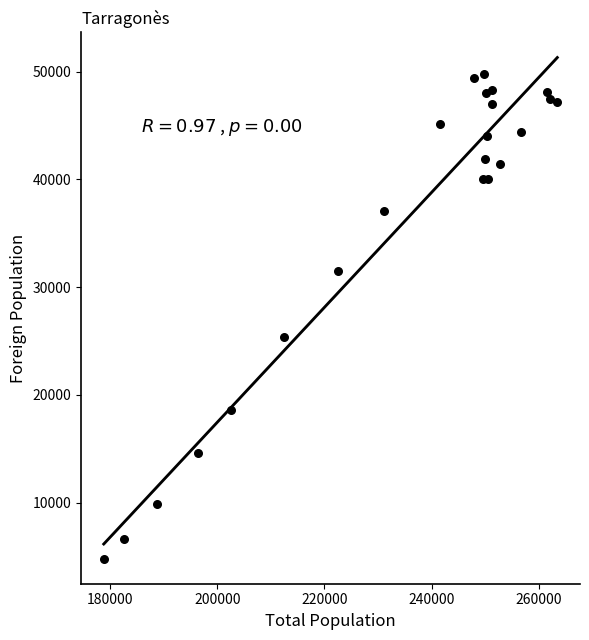

What Y value in the scatter plot is closest to 27278?

25378